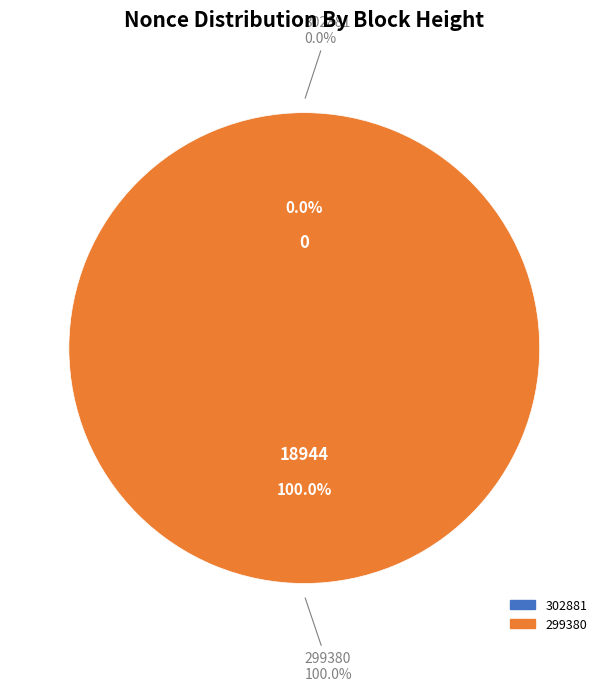

To the nearest percent, what portion does 299380 represent?

100%